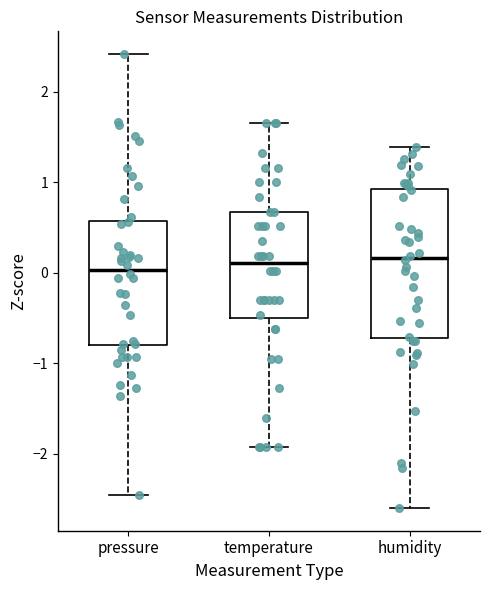

Reading left to right, transcribe this box plot: for each box, give where its median line is, the range the box spans, and where its two whiskers end, as read against the y-axis. The values are not printed on the chart, so give them approximately, as read against the axis.

pressure: median 0.0, box -0.8 to 0.6, whiskers -2.5 to 2.4
temperature: median 0.1, box -0.5 to 0.7, whiskers -1.9 to 1.7
humidity: median 0.2, box -0.7 to 0.9, whiskers -2.6 to 1.4